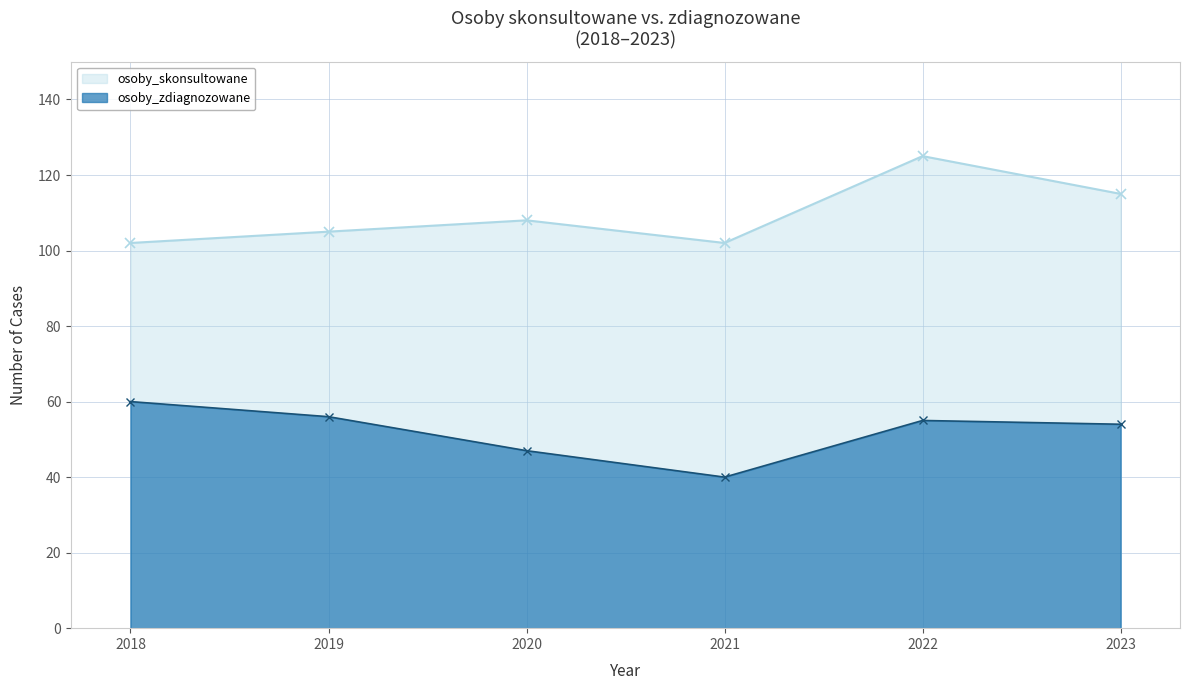

True or false: osoby_skonsultowane and osoby_zdiagnozowane cross at least once.

False